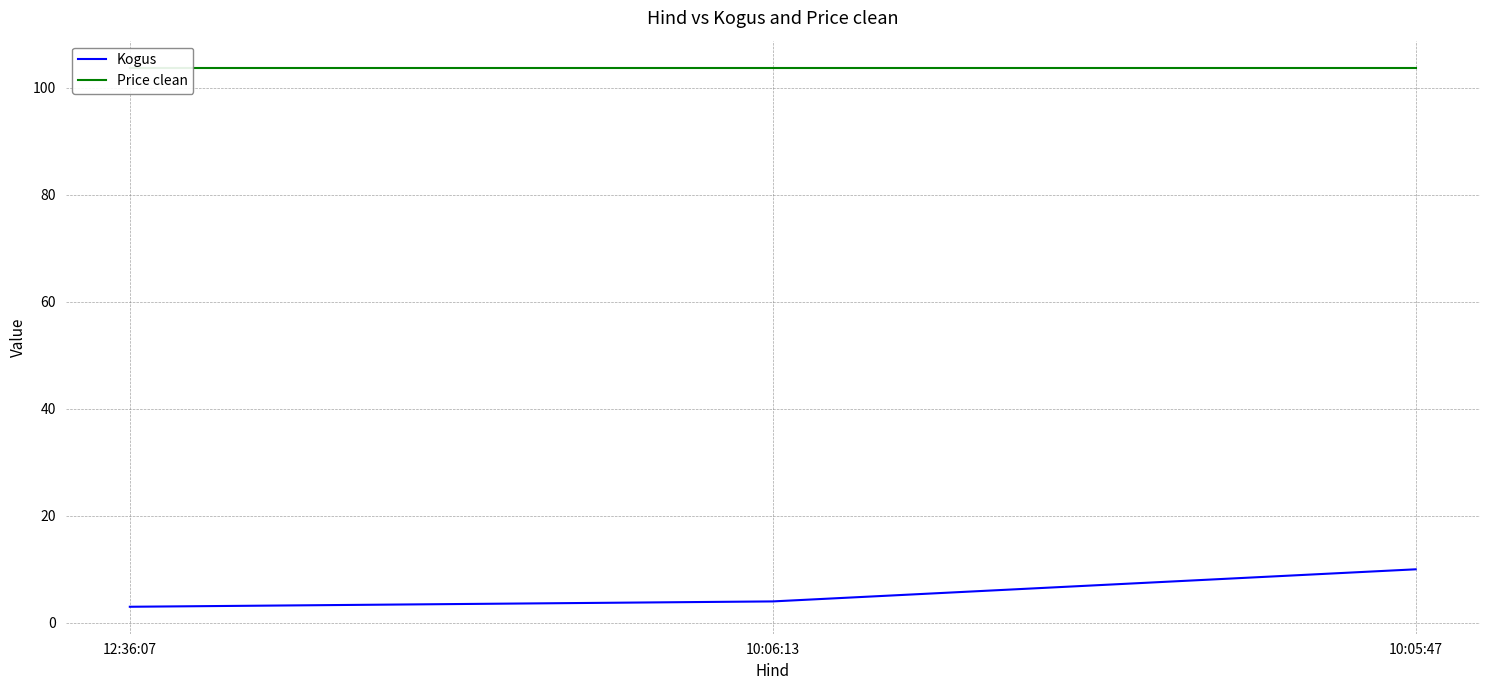

List the labels in order of Kogus value, smallest first.

12:36:07, 10:06:13, 10:05:47